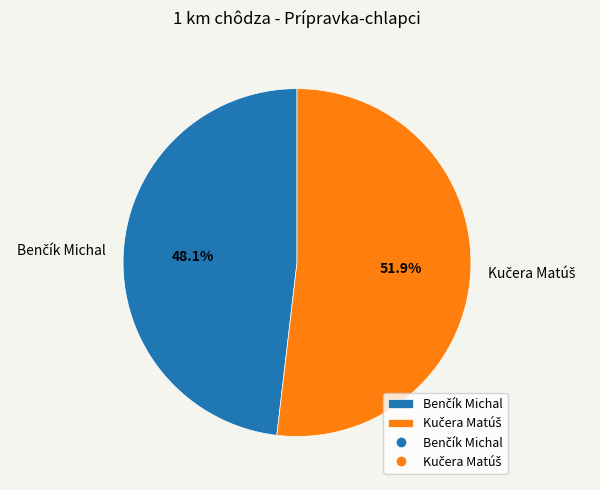

To the nearest percent, what is the average slice percentage?

50%